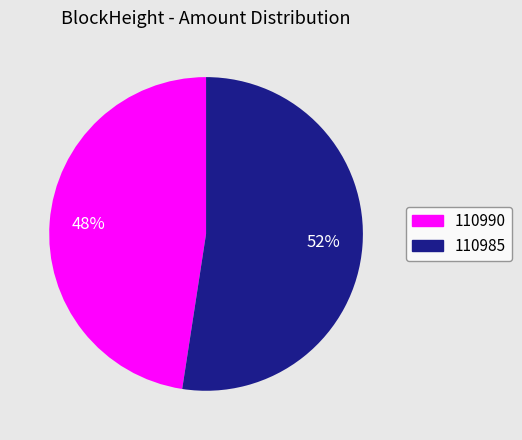

The 110985 slice represents 52% of the pie. True or false?

True